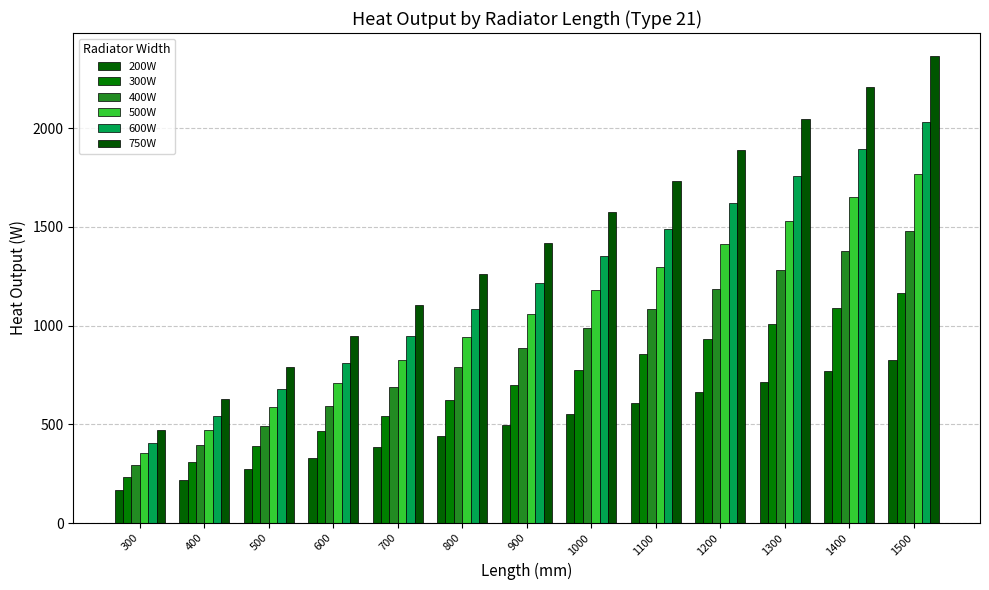

At how many categories does at least one series exceed 1447?

6